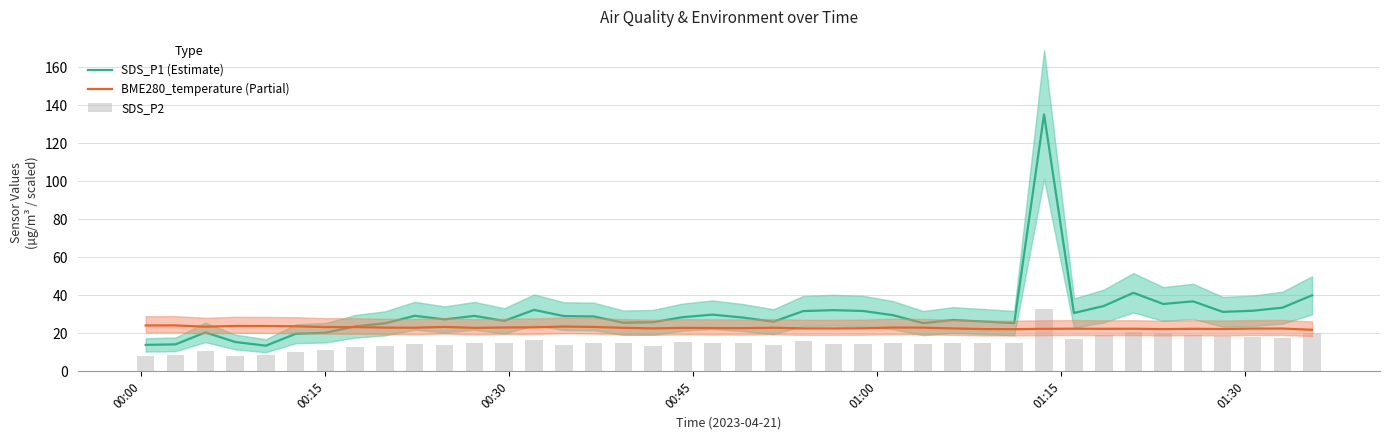

At how many categories does at least one series exceed 80?

1